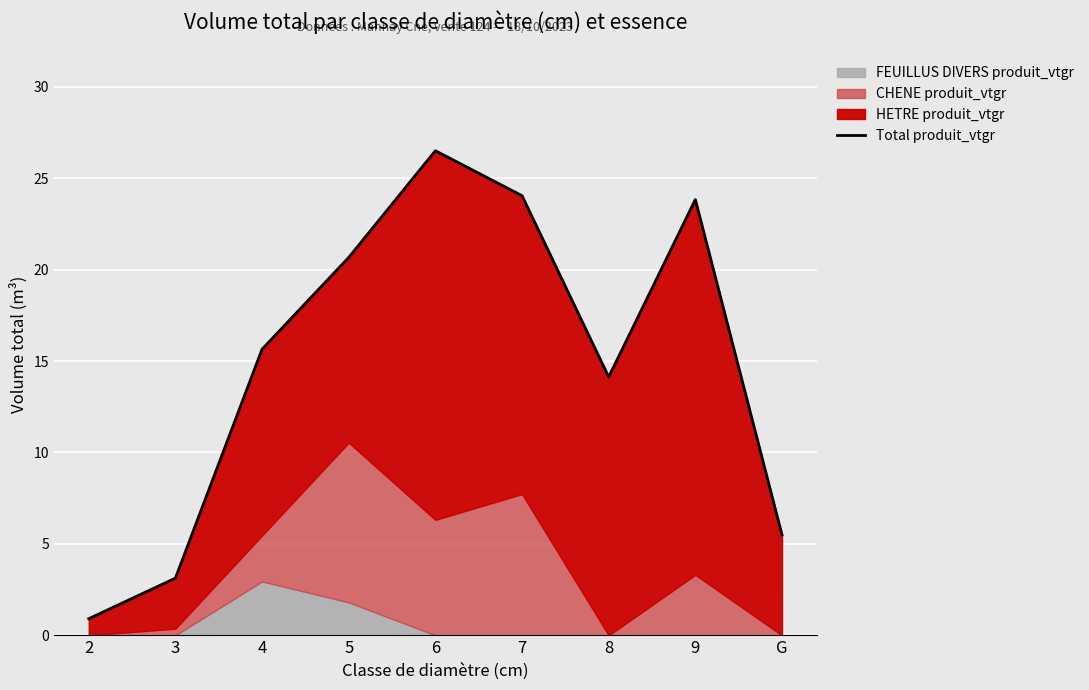

How many values are below 15?

4